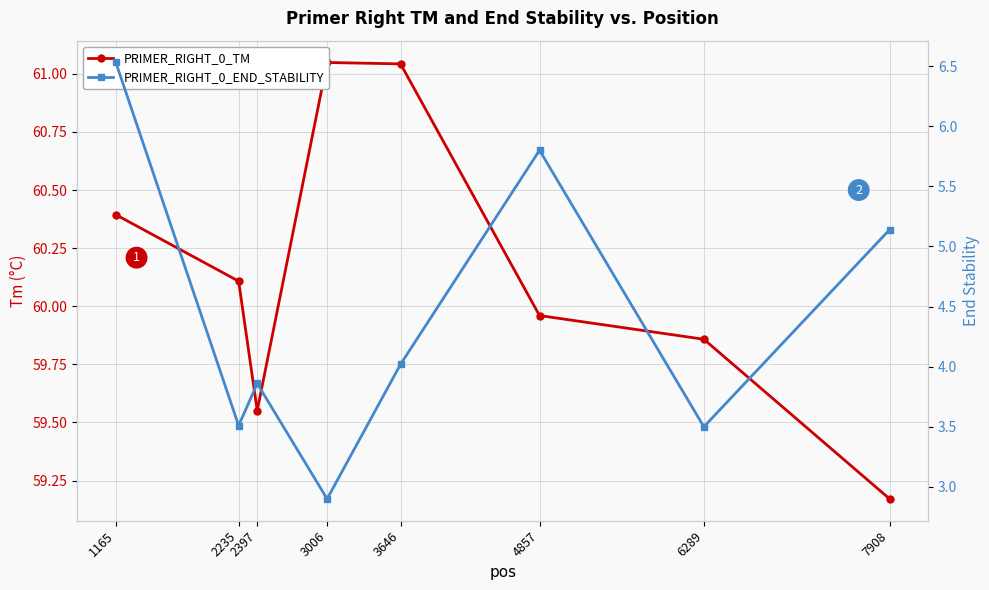

True or false: PRIMER_RIGHT_0_END_STABILITY has a value of 0.6 at 3006.

False